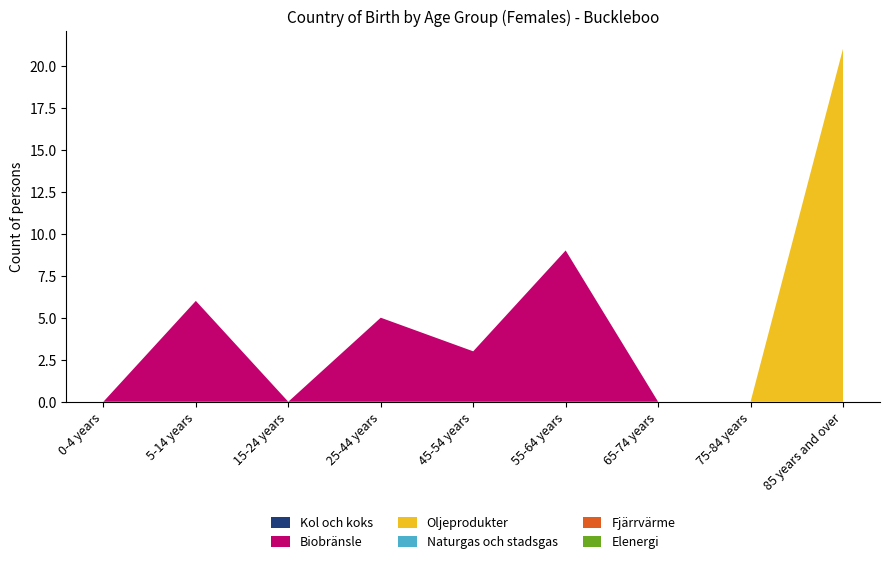

Reading left to right, transcribe all the data shown in this chart.

Kol och koks: 0-4 years=0	5-14 years=0	15-24 years=0	25-44 years=0	45-54 years=0	55-64 years=0	65-74 years=0	75-84 years=0	85 years and over=0
Biobransle: 0-4 years=0	5-14 years=6	15-24 years=0	25-44 years=5	45-54 years=3	55-64 years=9	65-74 years=0	75-84 years=0	85 years and over=0
Oljeprodukter: 0-4 years=0	5-14 years=0	15-24 years=0	25-44 years=0	45-54 years=0	55-64 years=0	65-74 years=0	75-84 years=0	85 years and over=21
Naturgas och stadsgas: 0-4 years=0	5-14 years=0	15-24 years=0	25-44 years=0	45-54 years=0	55-64 years=0	65-74 years=0	75-84 years=0	85 years and over=0
Fjarrvarme: 0-4 years=0	5-14 years=0	15-24 years=0	25-44 years=0	45-54 years=0	55-64 years=0	65-74 years=0	75-84 years=0	85 years and over=0
Elenergi: 0-4 years=0	5-14 years=0	15-24 years=0	25-44 years=0	45-54 years=0	55-64 years=0	65-74 years=0	75-84 years=0	85 years and over=0